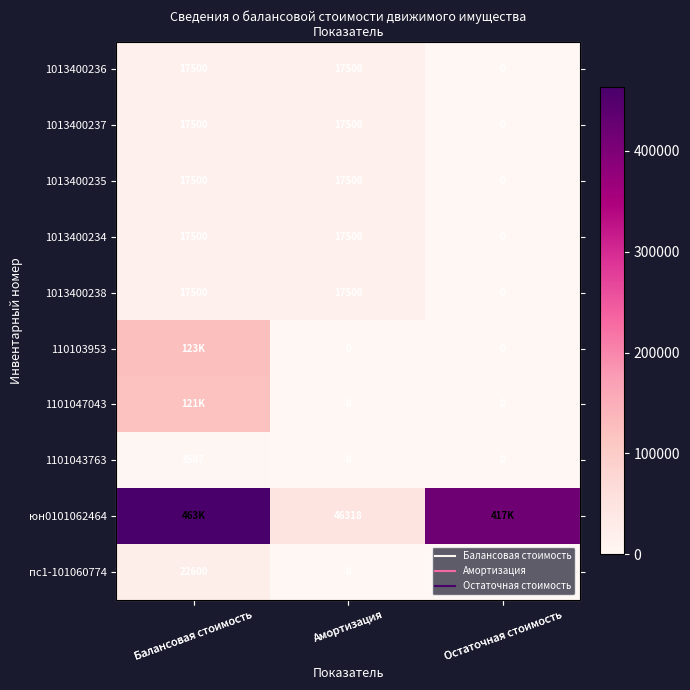

What is the difference between the 110103953 values at Остаточная стоимость and Балансовая стоимость?

123200.0